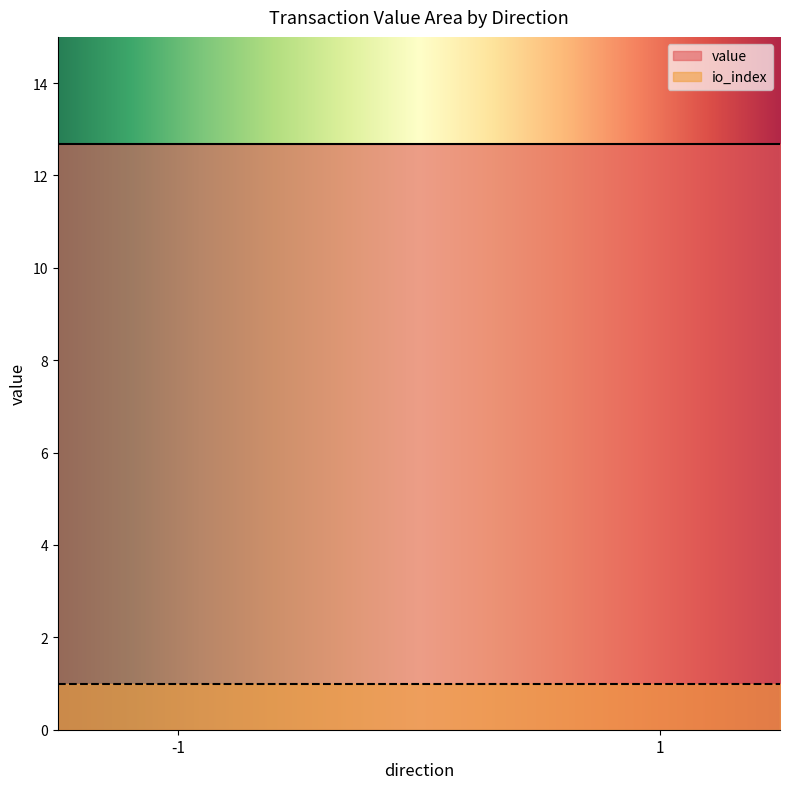

How many values in io_index are above zero?

2